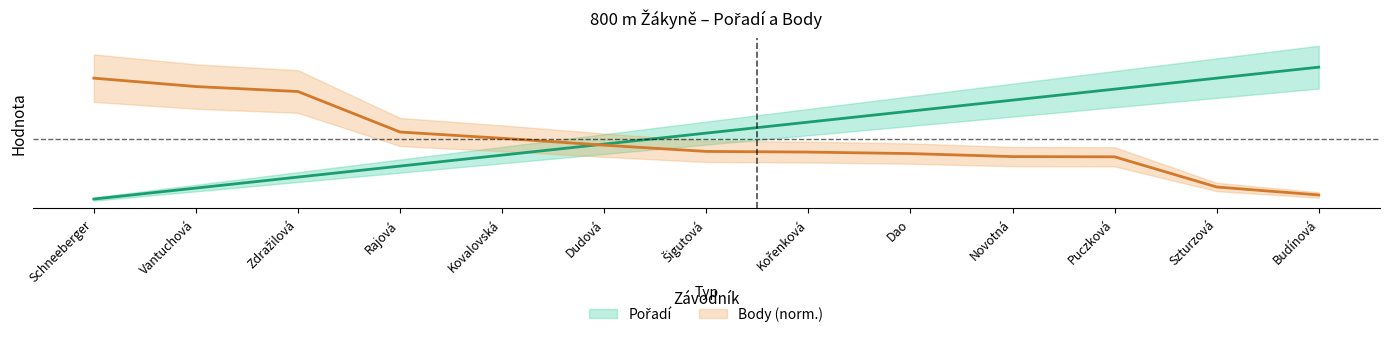

True or false: Pořadí has more than 0 interior local peaks.

False